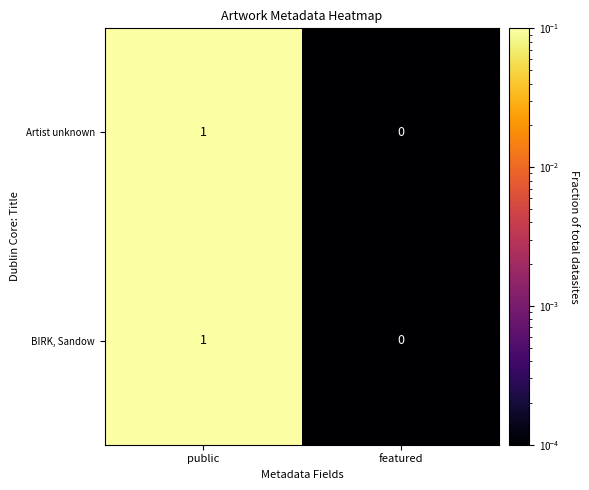

The value of BIRK, Sandow at public is 1. True or false?

True